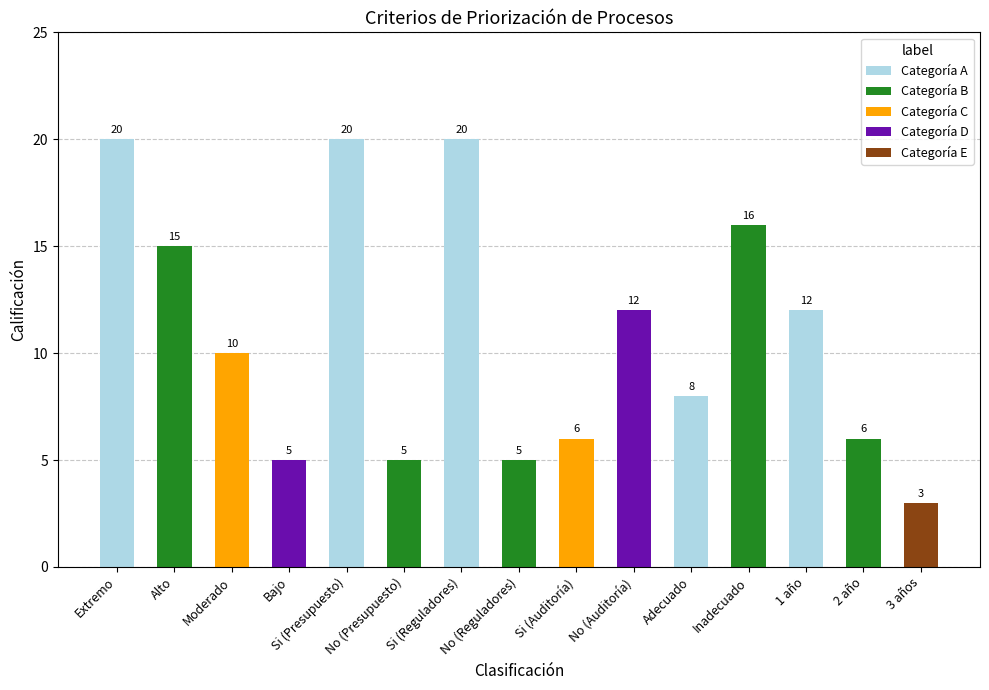

What position from the right is 1 año?

3